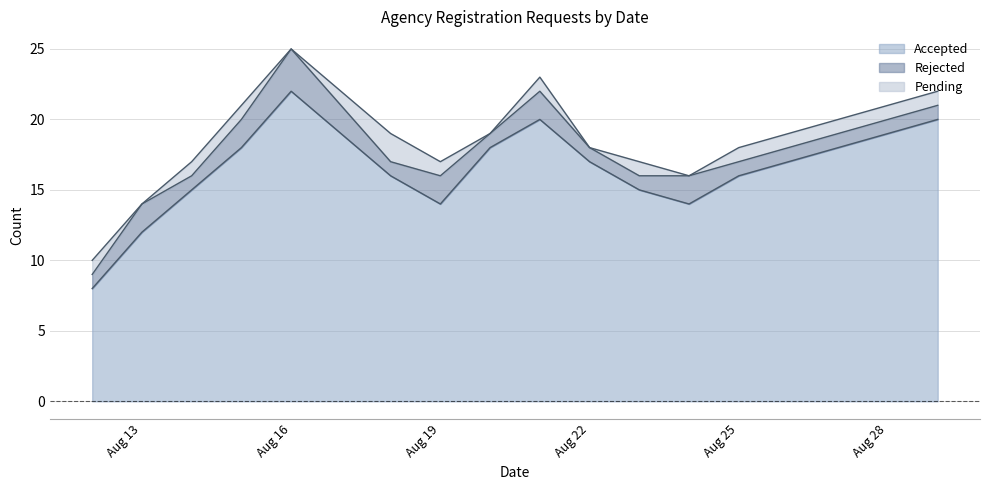

True or false: Rejected has a value of 1 at 2023-08-23.

False